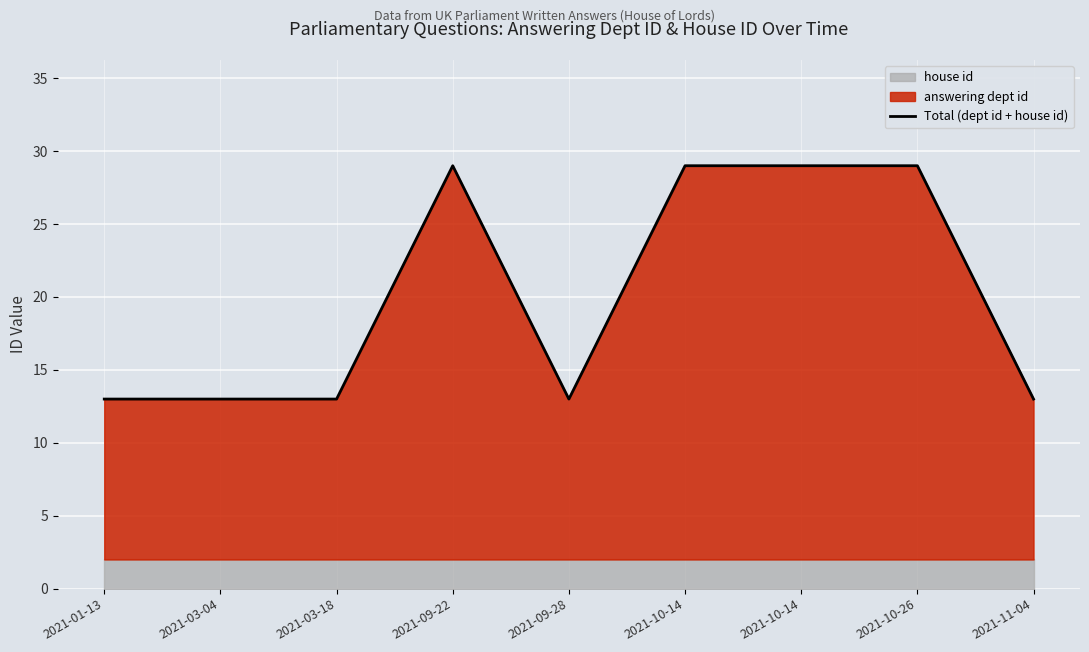

Reading right to left, transcribe all the data shown in this chart.

13	29	29	29	13	29	13	13	13